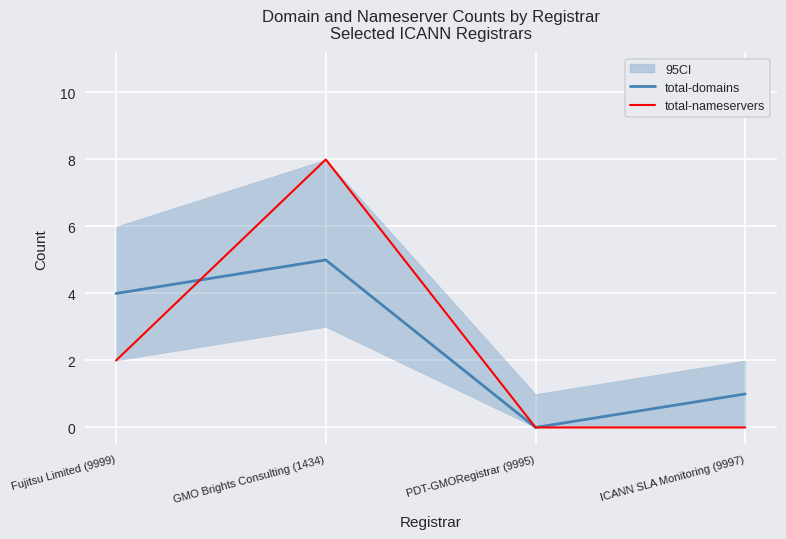

Between which two adjacent categories do total-nameservers and total-domains first intersect?

Fujitsu Limited (9999) and GMO Brights Consulting (1434)